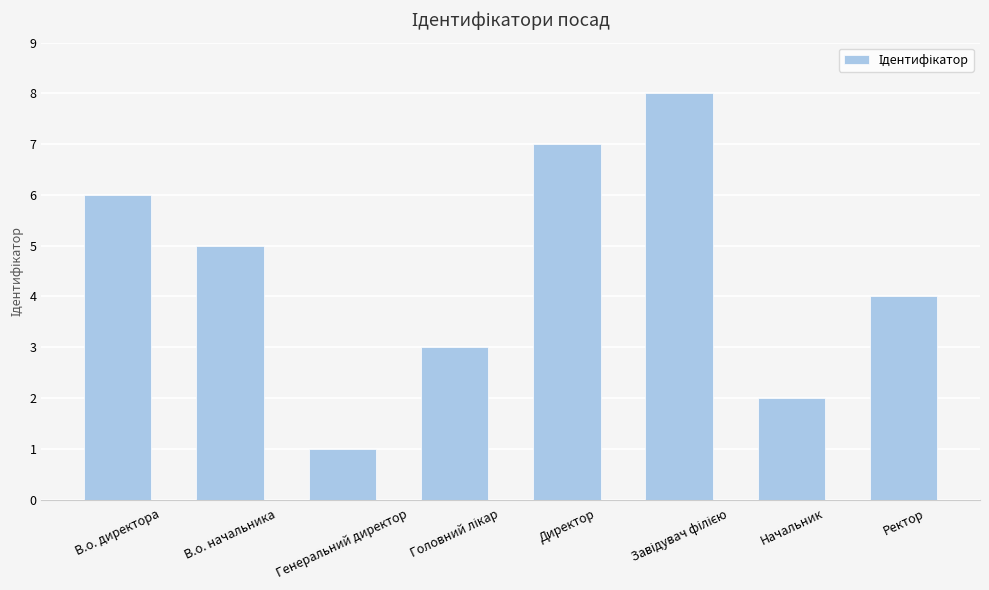

What is the approximate value at Начальник?

2